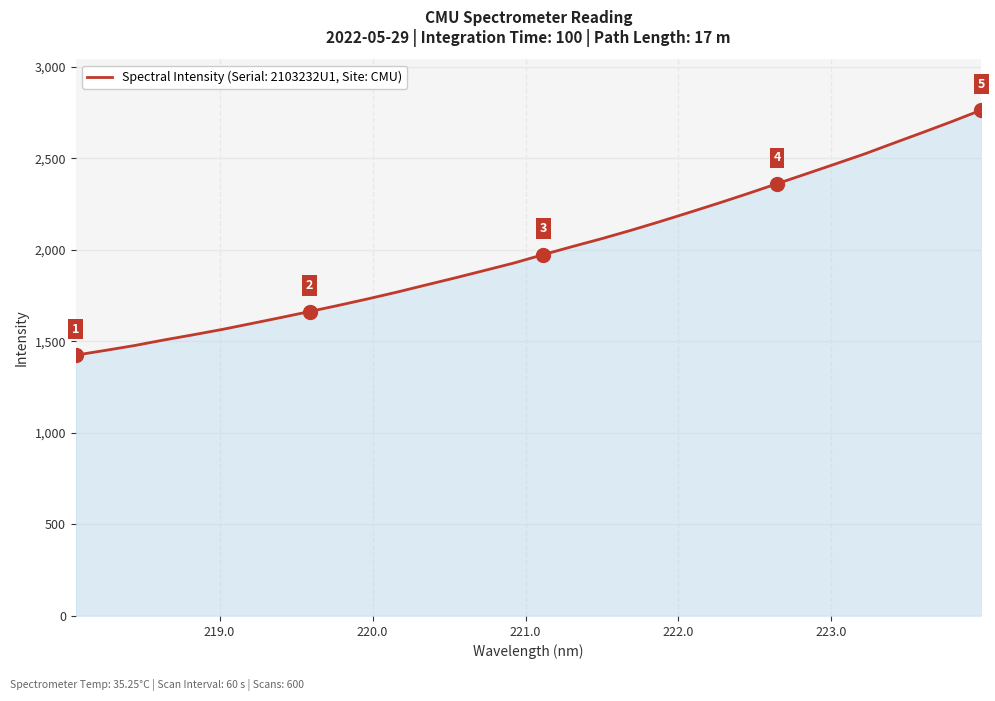

What is the difference between the maximum and minimum values?

1338.5